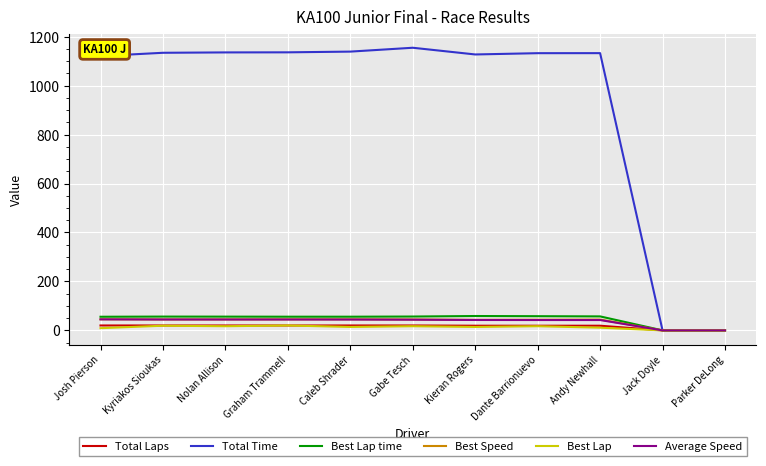

Which series has the largest total across all categories?

Total Time